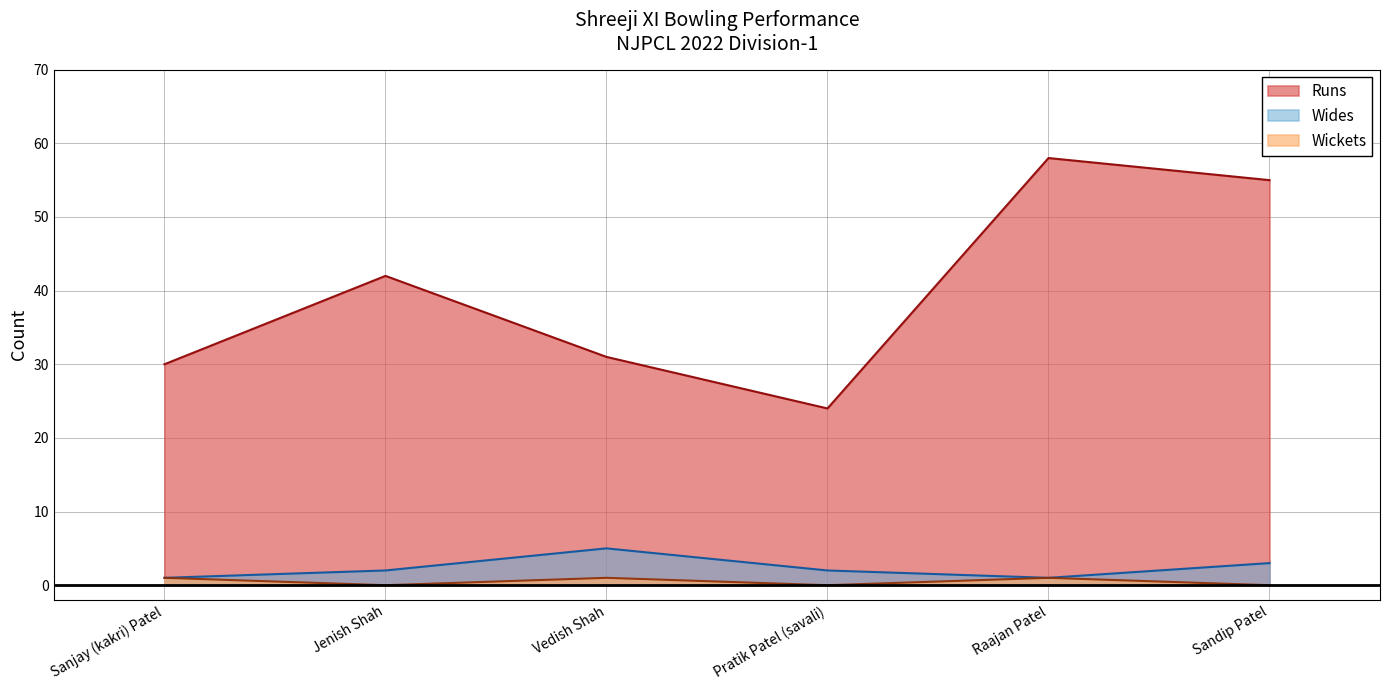

Where is the first local minimum for Wickets?

Jenish Shah